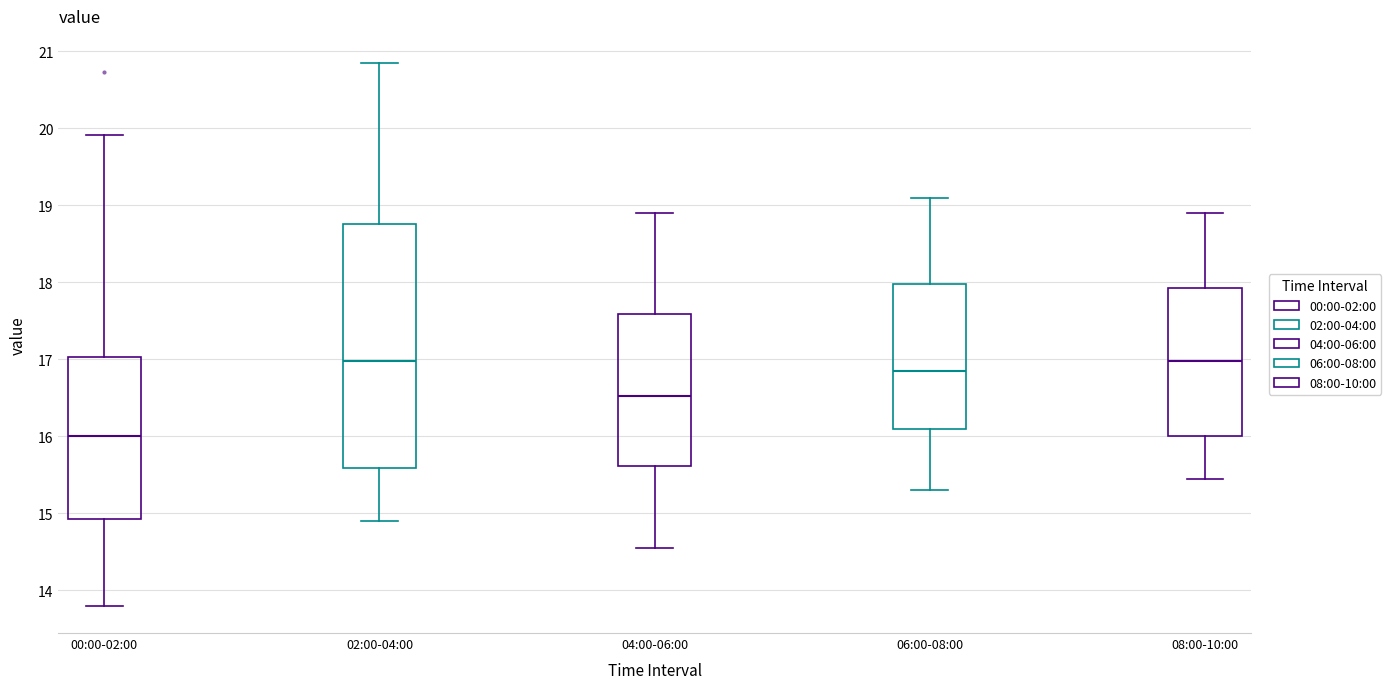

Reading left to right, read every box against the y-axis: the position of its median line, the range the box covers, and the ends of its whiskers. The values are not printed on the chart, so give them approximately, as read against the axis.

00:00-02:00: median 16.0, box 14.9 to 17.0, whiskers 13.8 to 19.9
02:00-04:00: median 17.0, box 15.6 to 18.8, whiskers 14.9 to 20.9
04:00-06:00: median 16.5, box 15.6 to 17.6, whiskers 14.6 to 18.9
06:00-08:00: median 16.9, box 16.1 to 18.0, whiskers 15.3 to 19.1
08:00-10:00: median 17.0, box 16.0 to 17.9, whiskers 15.5 to 18.9